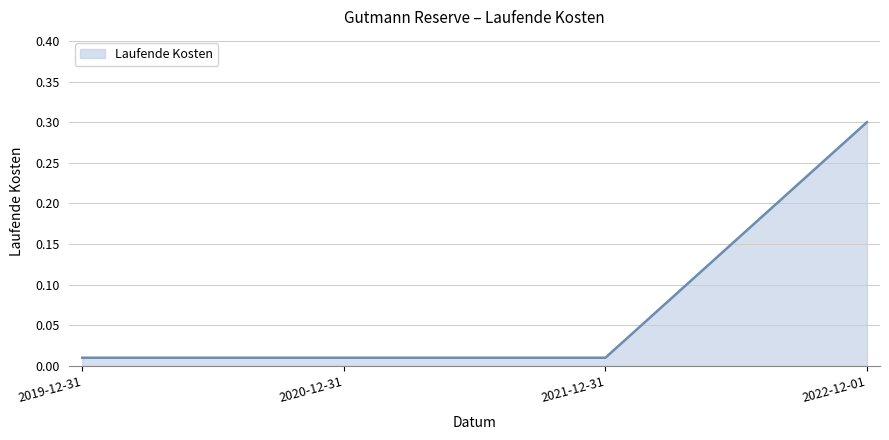

True or false: the data shows 0.1 at 2022-12-01.

False